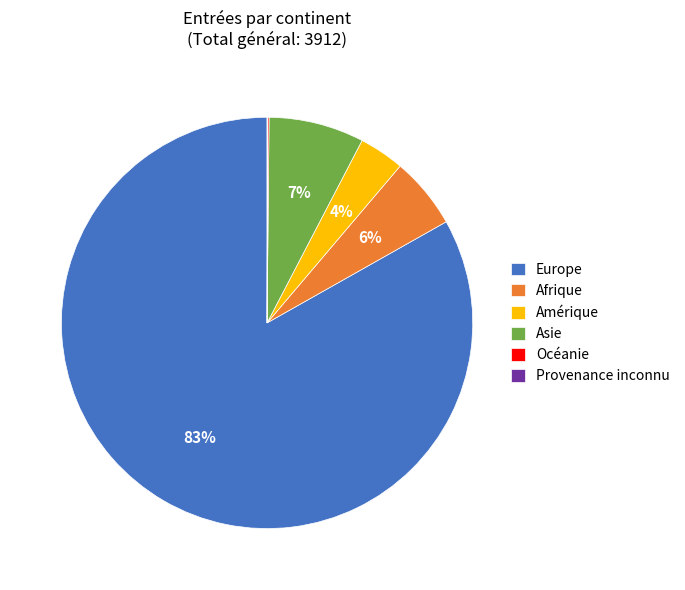

Is it true that Asie is 7% of the pie?

True